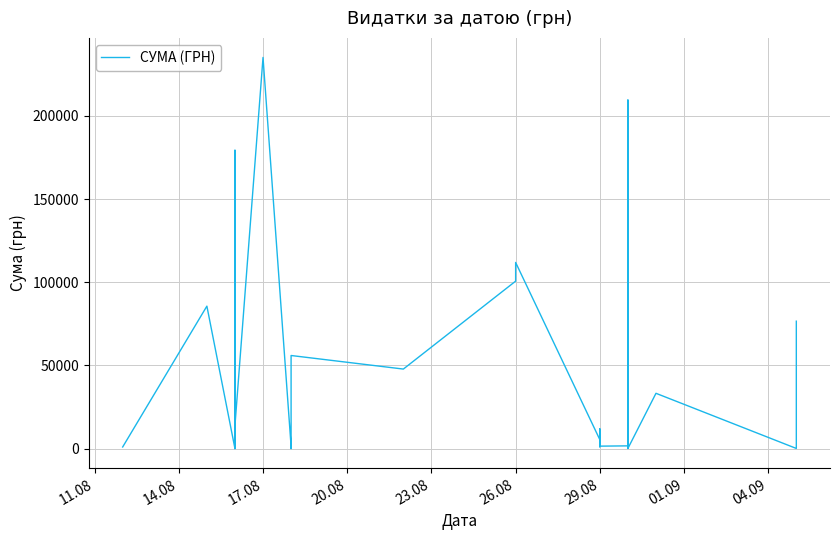

The chart shows a value of 40515.9 at 39. True or false?

False